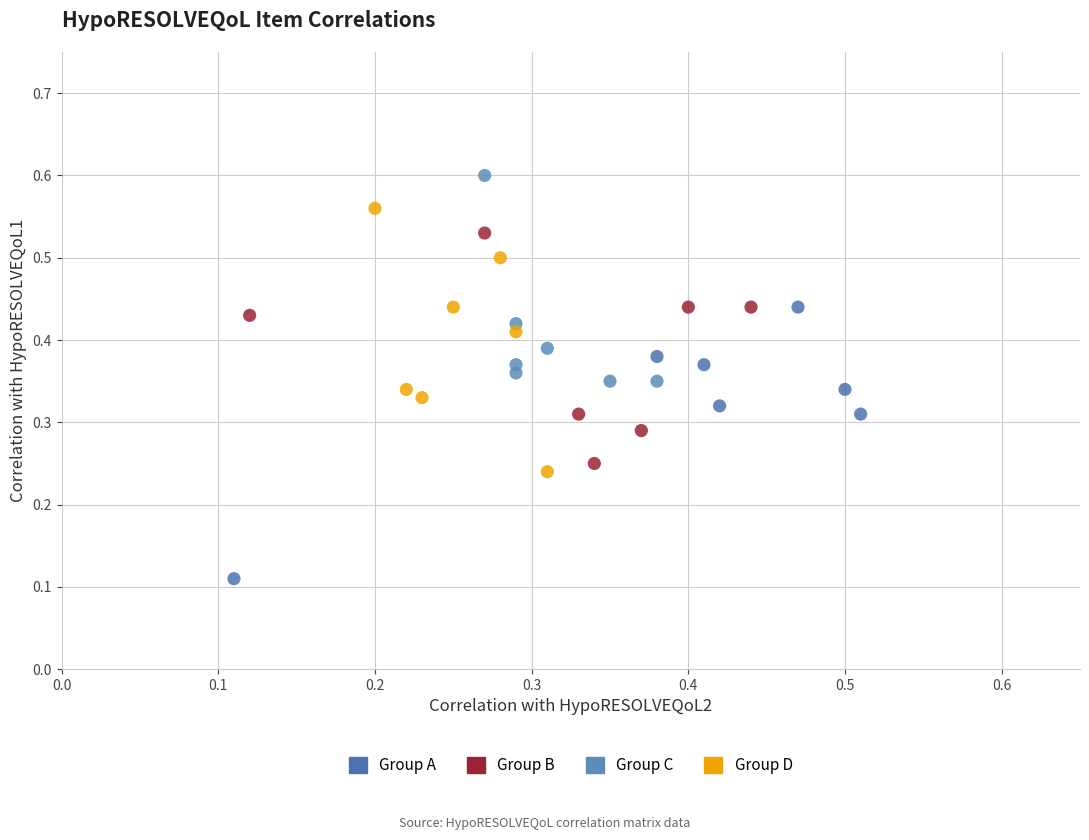

Which series reaches the maximum Y coordinate?

Group C